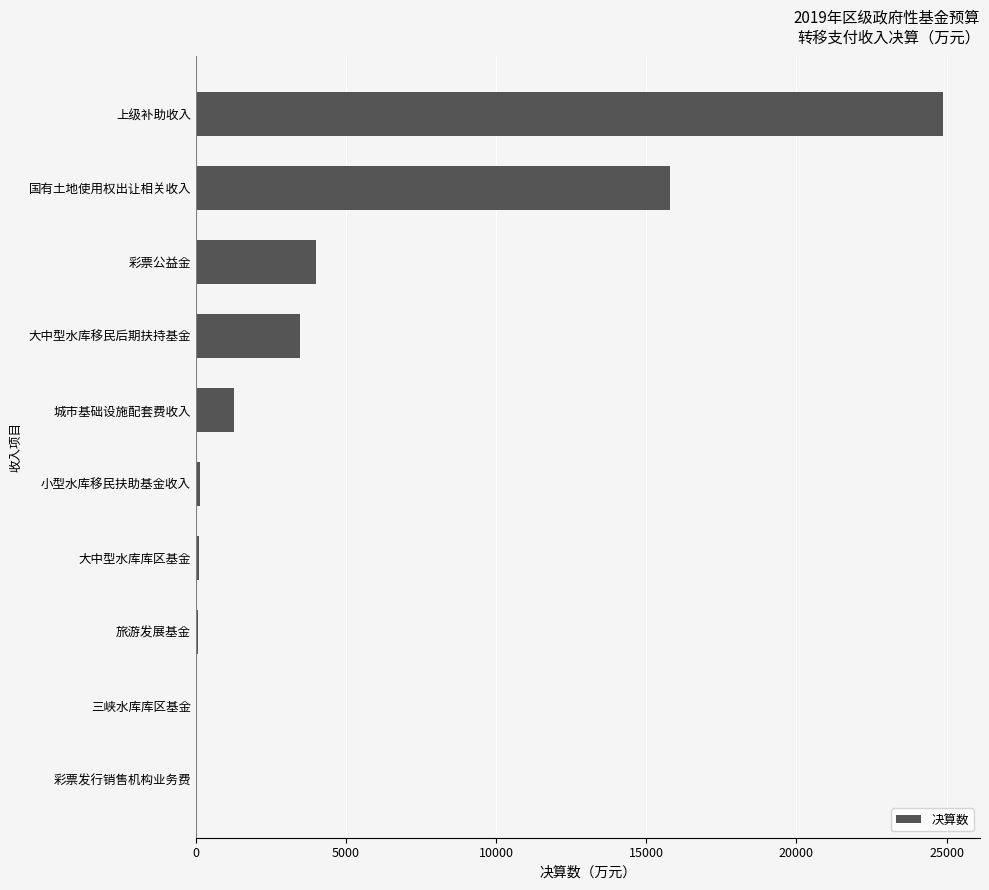

How many data points does each series have?

10